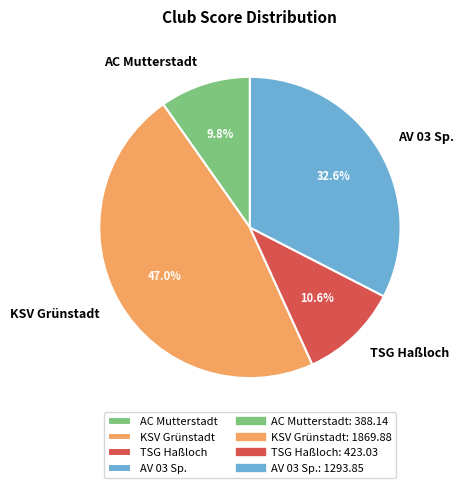

Is it true that KSV Grünstadt is 60% of the pie?

False